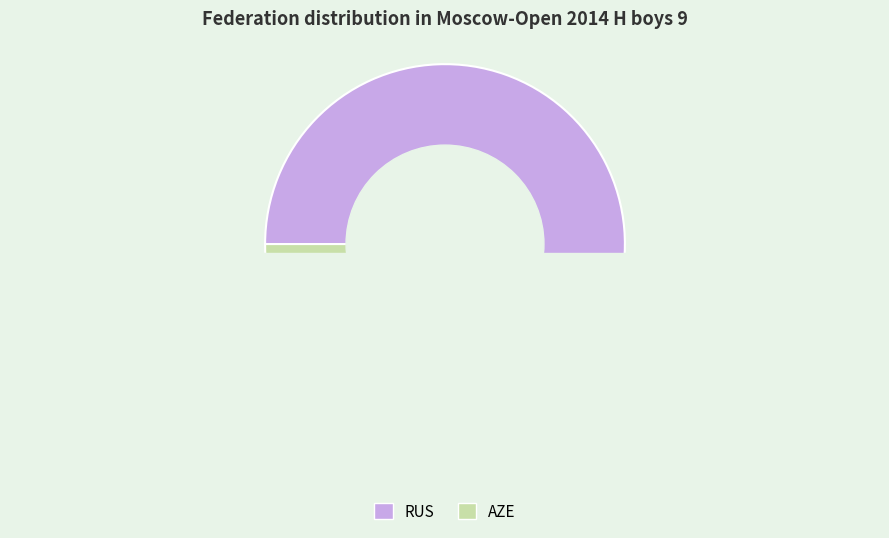

Which slice is the largest?

RUS